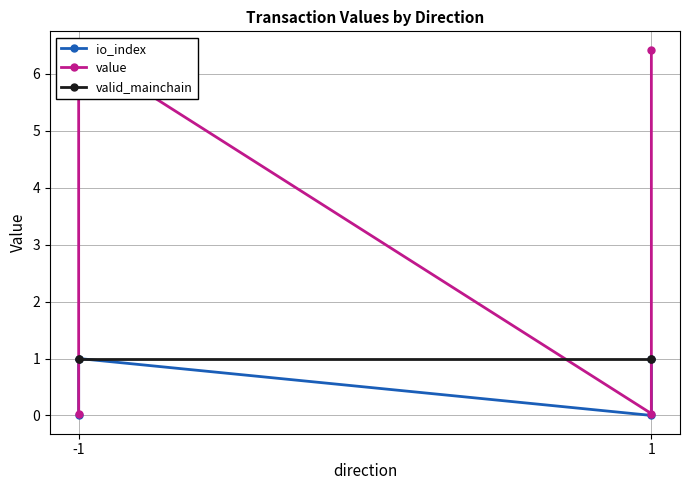

True or false: valid_mainchain and io_index cross at least once.

False